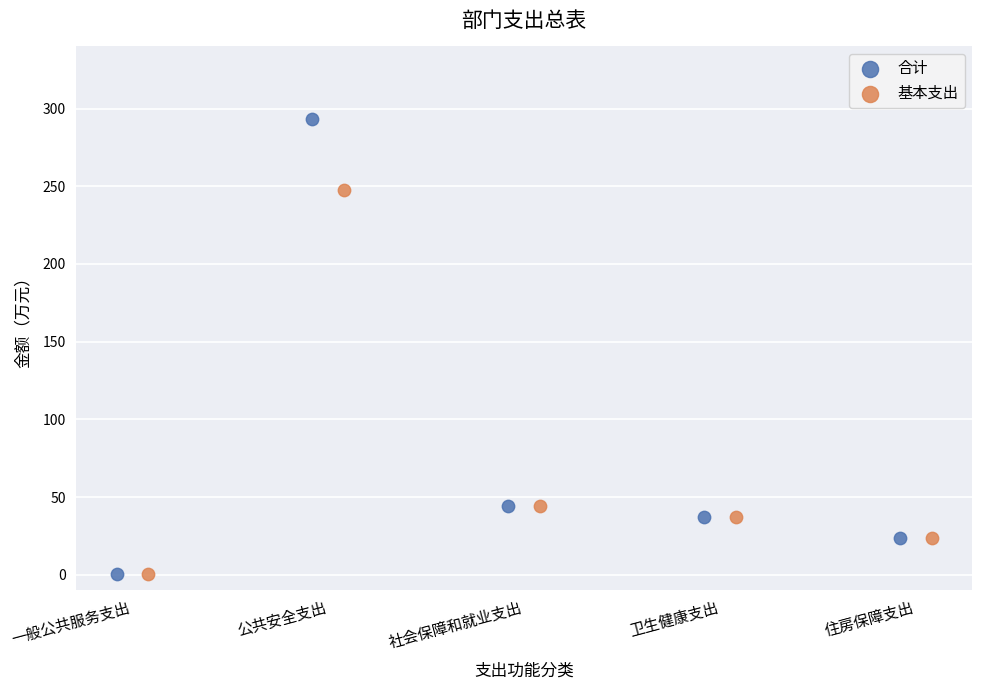

Which series reaches the maximum Y coordinate?

合计